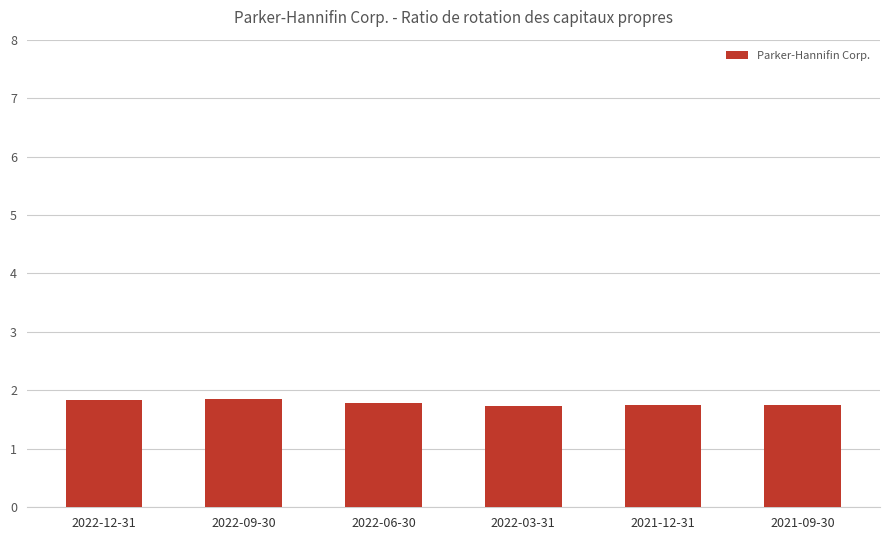

What is the ratio of the value at 2021-12-31 to the value at 2022-12-31?

1.0